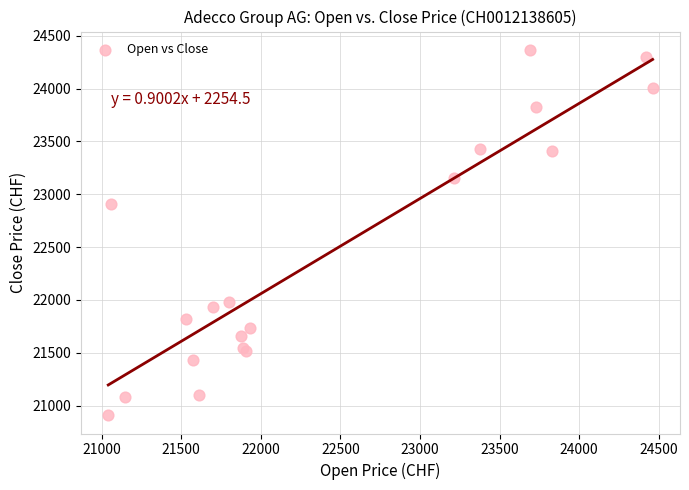

What Y value in the scatter plot is closest to 22637?

22911